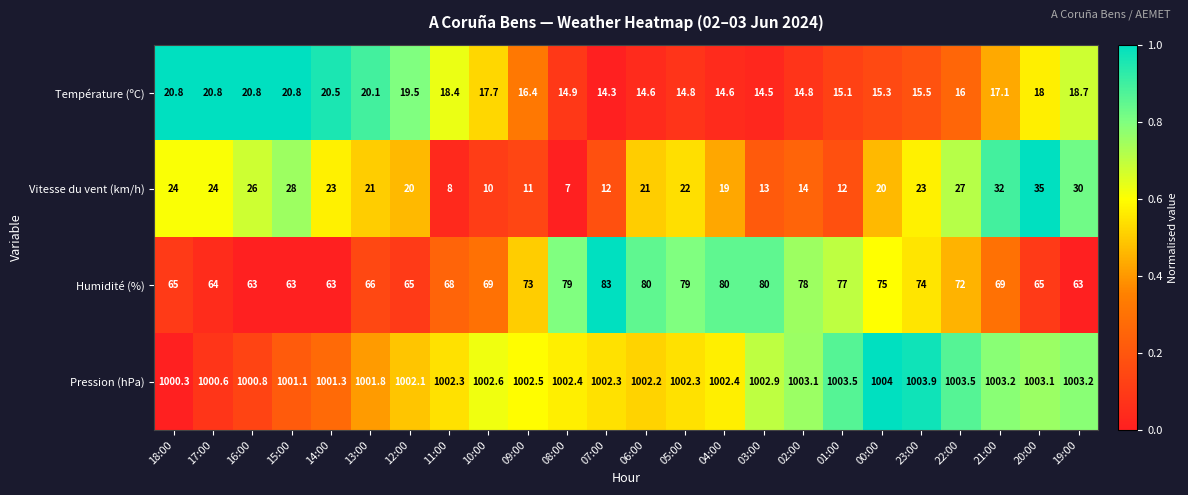

Is it true that Vitesse du vent (km/h) equals 16.3 at 01:00?

False